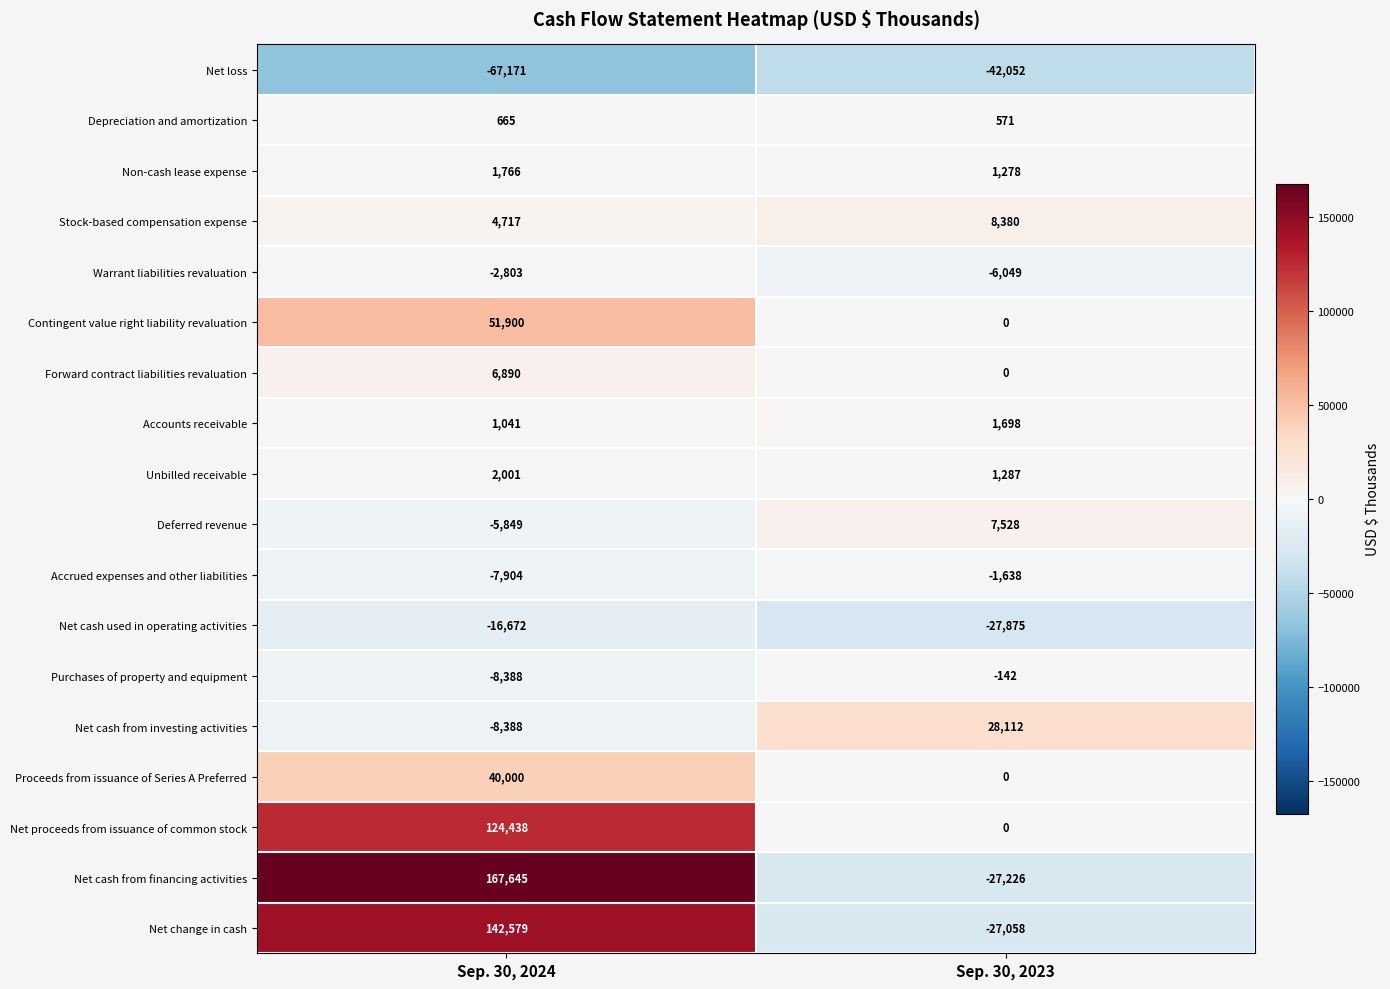

The Net change in cash series shows -27058 at Sep. 30, 2023. True or false?

True